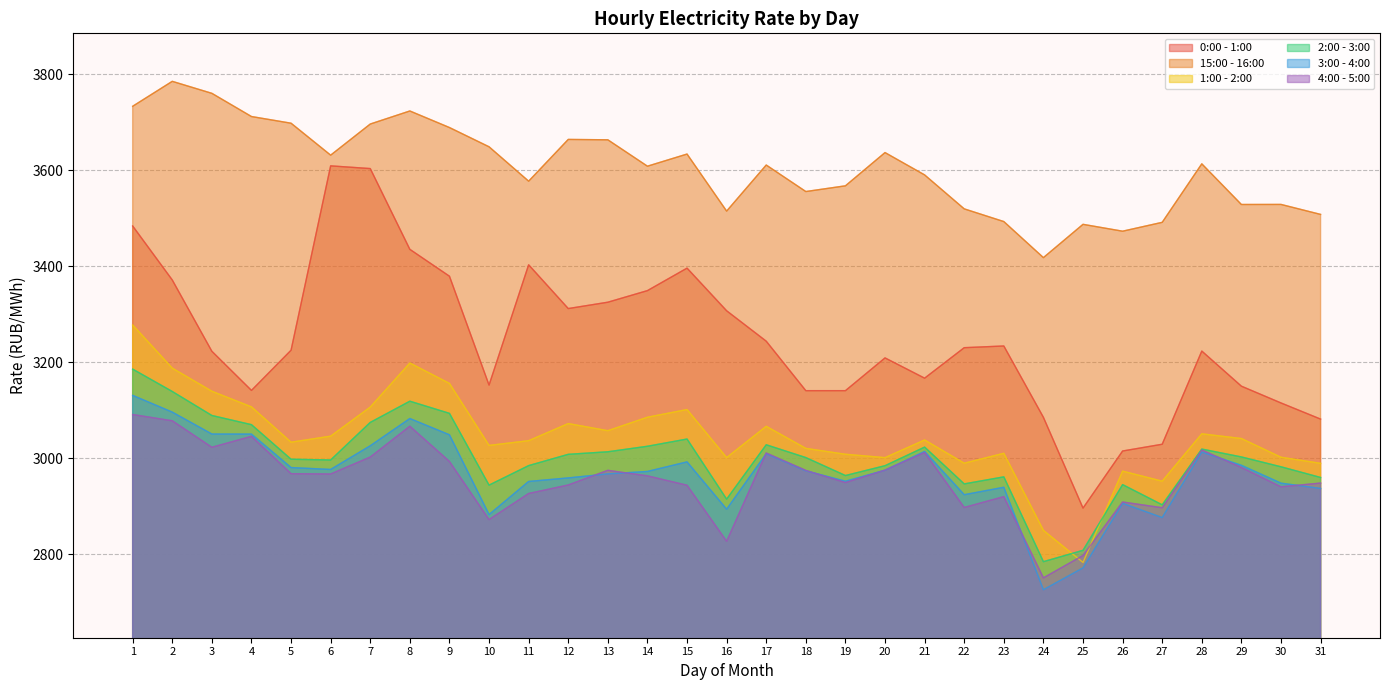

What is the approximate value of 1:00 - 2:00 at 16?

3001.5